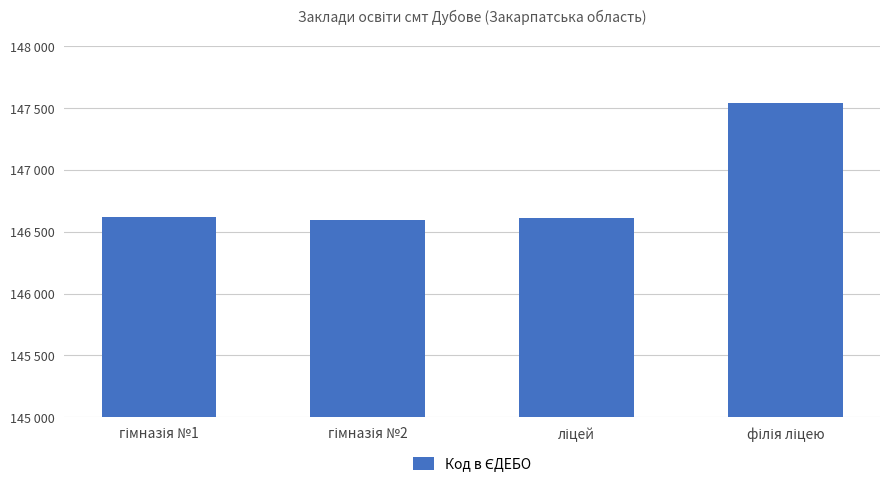

Reading left to right, list all the values displayed in this chart.

гімназія №1=146616	гімназія №2=146592	ліцей=146615	філія ліцею=147539